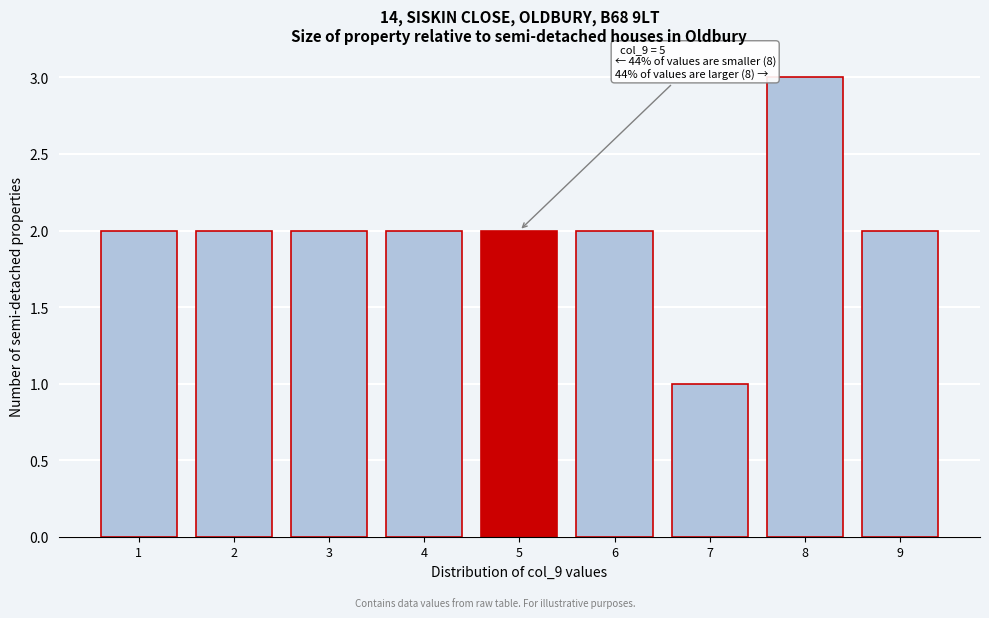

Reading left to right, list all the values displayed in this chart.

2	2	2	2	2	2	1	3	2